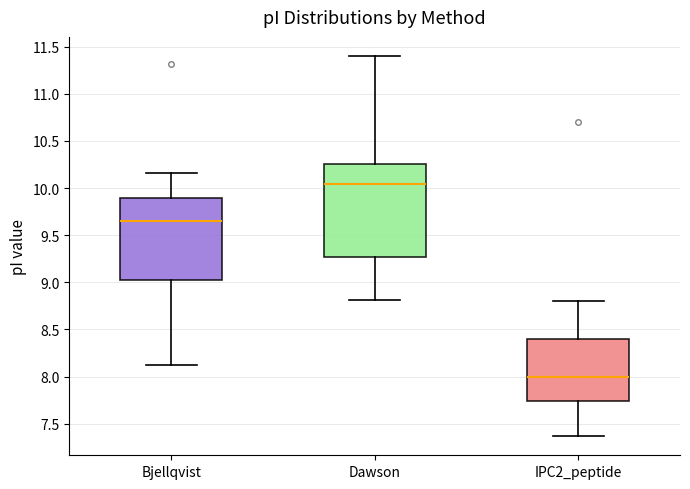

Reading left to right, read every box against the y-axis: the position of its median line, the range the box covers, and the ends of its whiskers. The values are not printed on the chart, so give them approximately, as read against the axis.

Bjellqvist: median 9.65, box 9.05 to 9.90, whiskers 8.15 to 10.15
Dawson: median 10.05, box 9.25 to 10.25, whiskers 8.80 to 11.40
IPC2_peptide: median 8.00, box 7.75 to 8.40, whiskers 7.35 to 8.80